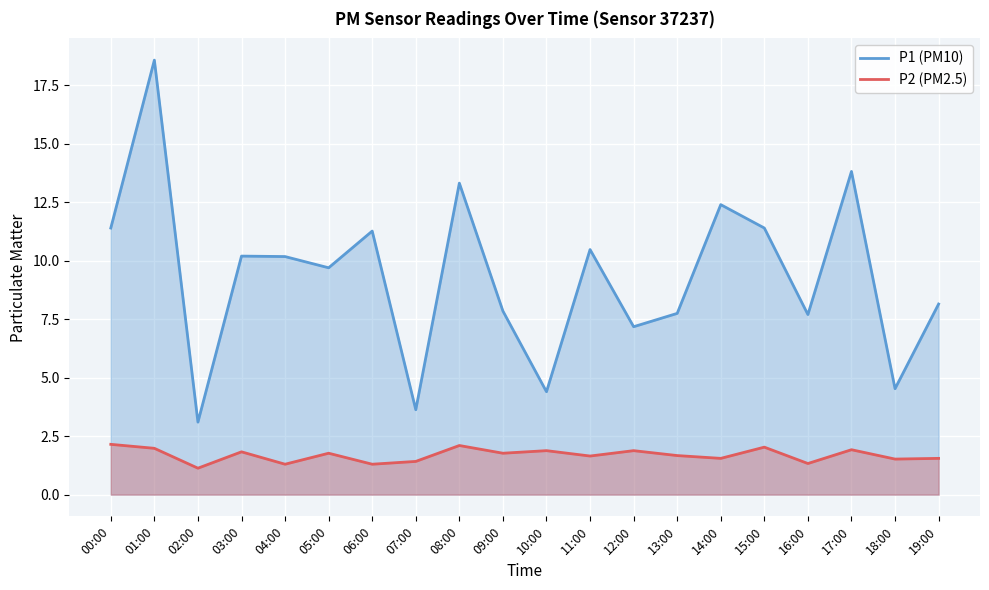

True or false: P1 (PM10) and P2 (PM2.5) cross at least once.

False